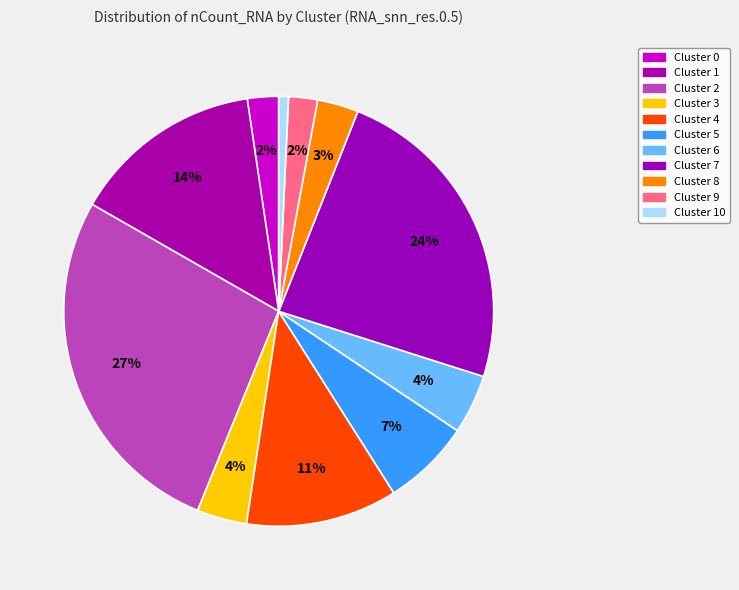

To the nearest percent, what is the difference between the largest and smallest slice percentages?

26%